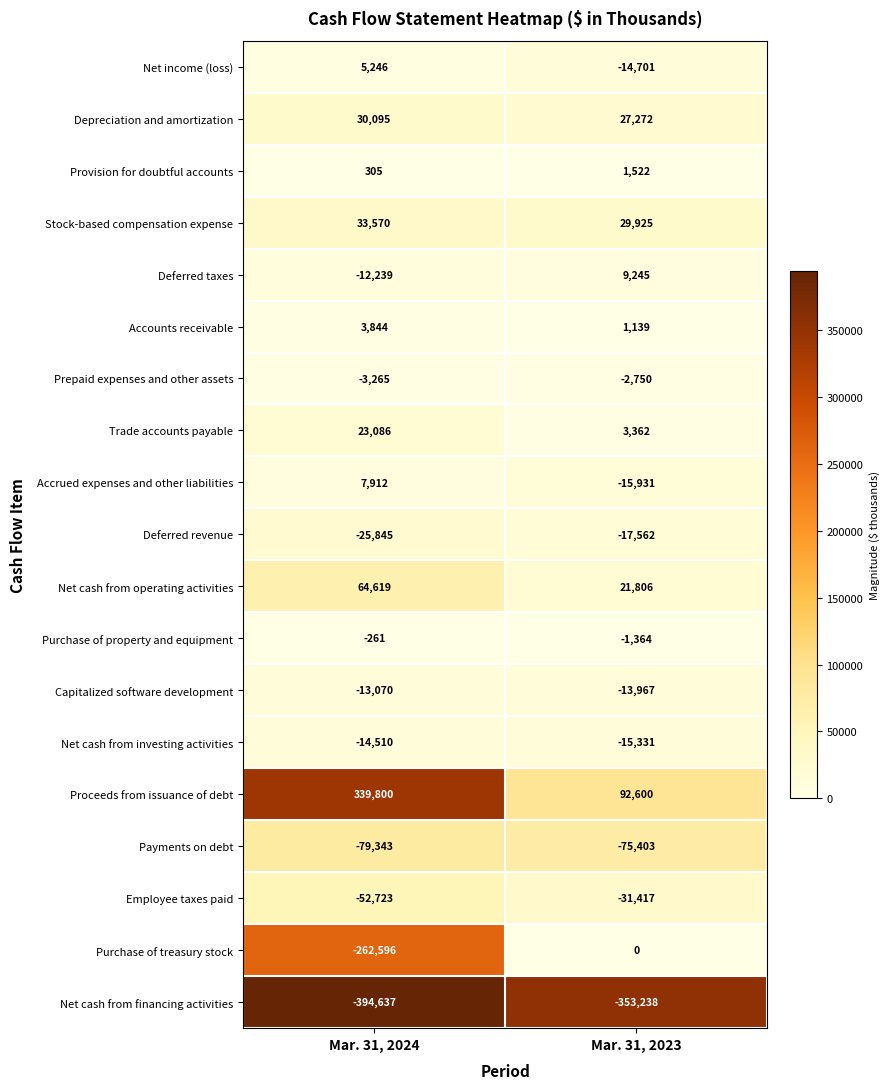

Where is Net cash from financing activities nearest to the value -373937?

Mar. 31, 2023